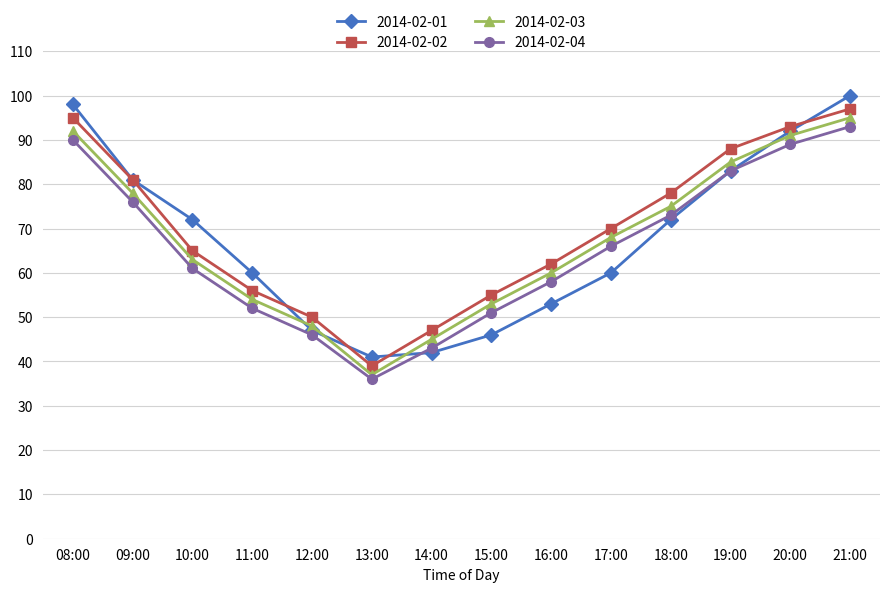

At which category is the sum across all series the highest?

21:00